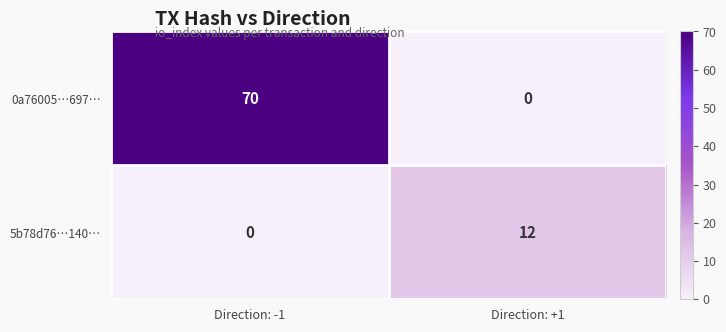

True or false: 5b78d76…140… has a value of 8 at Direction: -1.

False